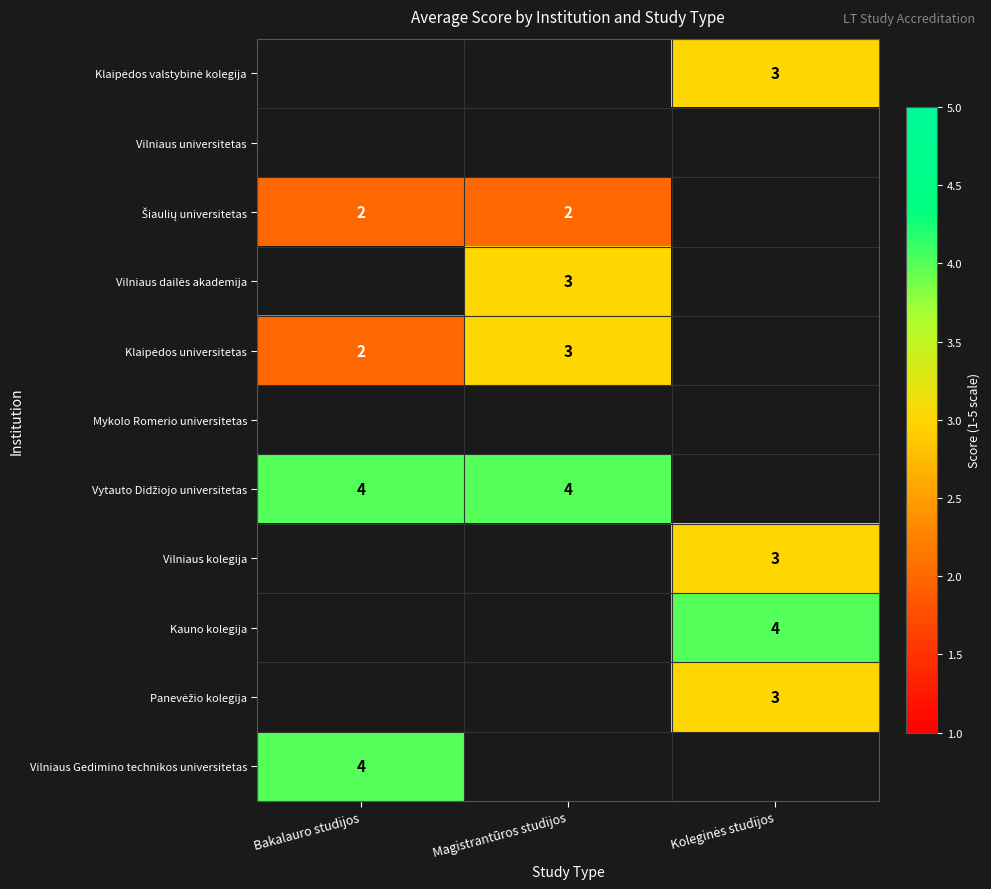

True or false: Vilniaus Gedimino technikos universitetas has a value of 7 at Bakalauro studijos.

False